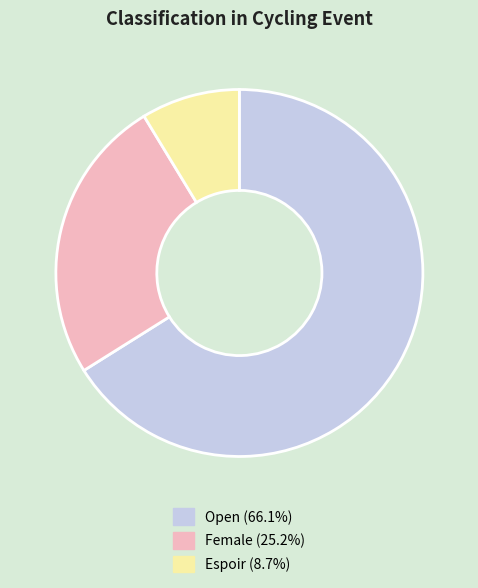

Does Espoir account for over 50% of the chart?

No